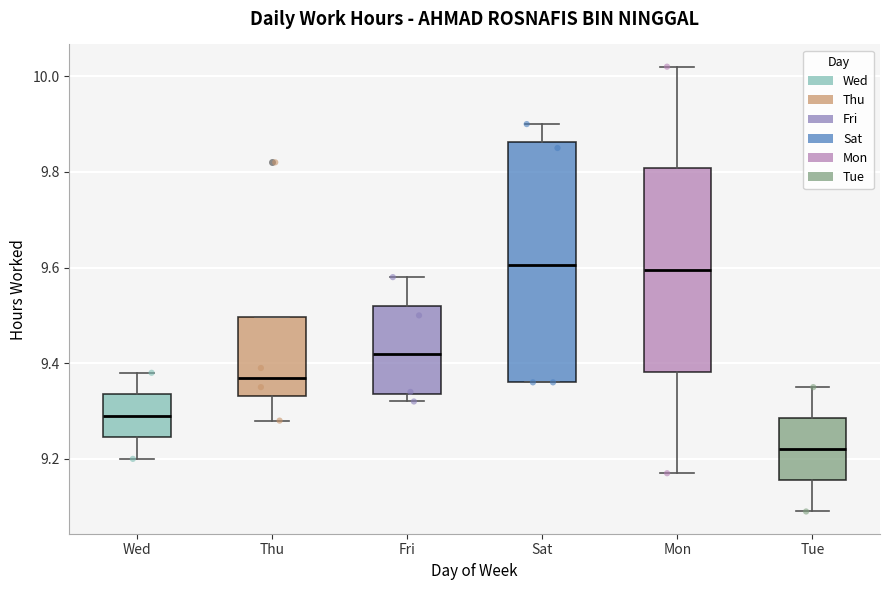

Reading left to right, read every box against the y-axis: the position of its median line, the range the box covers, and the ends of its whiskers. The values are not printed on the chart, so give them approximately, as read against the axis.

Wed: median 9.30, box 9.24 to 9.34, whiskers 9.20 to 9.38
Thu: median 9.38, box 9.34 to 9.50, whiskers 9.28 to 9.50
Fri: median 9.42, box 9.34 to 9.52, whiskers 9.32 to 9.58
Sat: median 9.60, box 9.36 to 9.86, whiskers 9.36 to 9.90
Mon: median 9.60, box 9.38 to 9.80, whiskers 9.18 to 10.02
Tue: median 9.22, box 9.16 to 9.28, whiskers 9.10 to 9.36